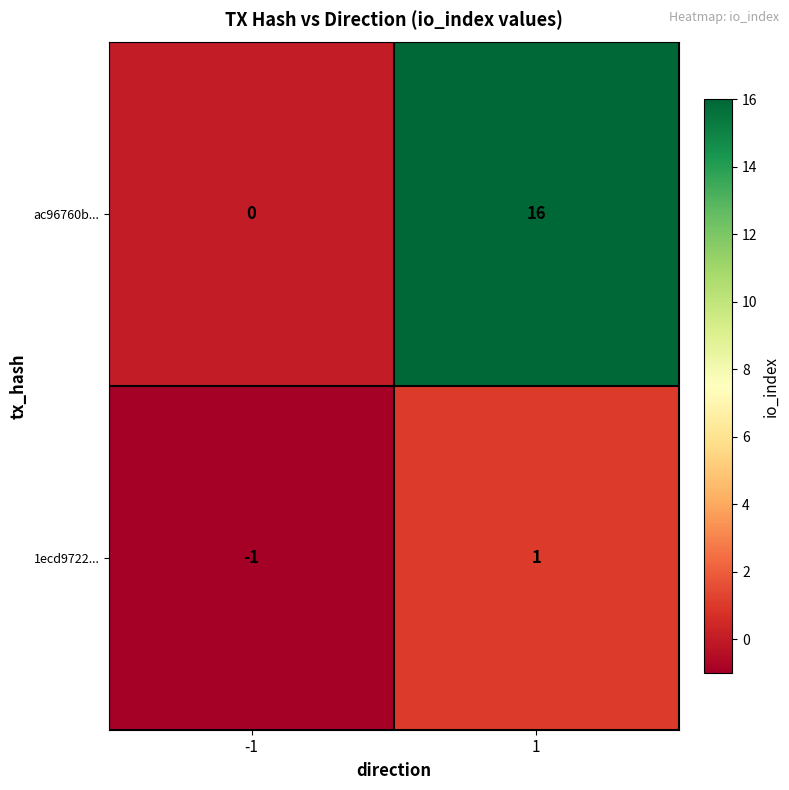

How many distinct data groups are displayed?

2